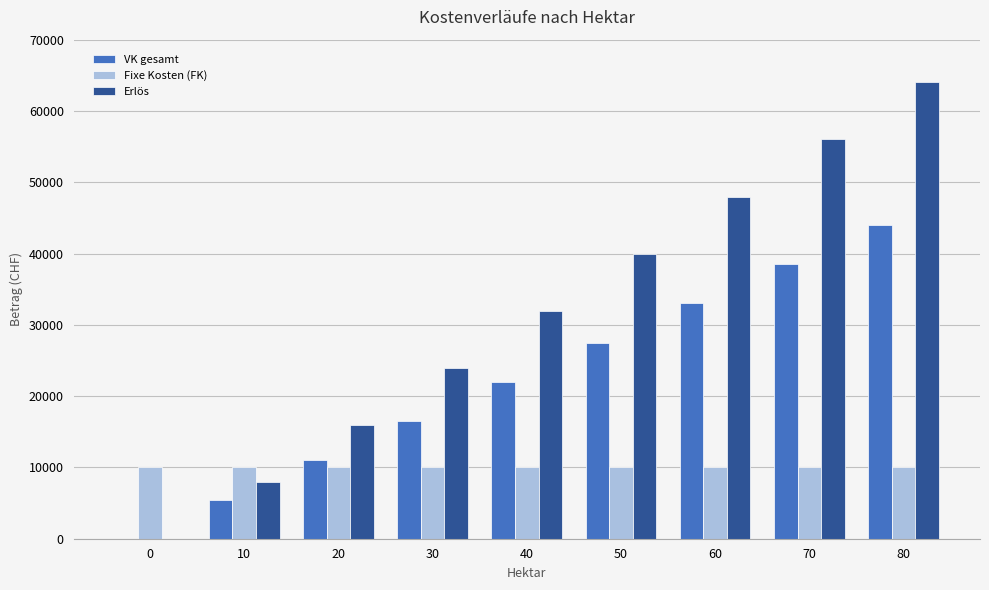

Is the value of Fixe Kosten (FK) at 0 greater than the value of VK gesamt at 60?

No